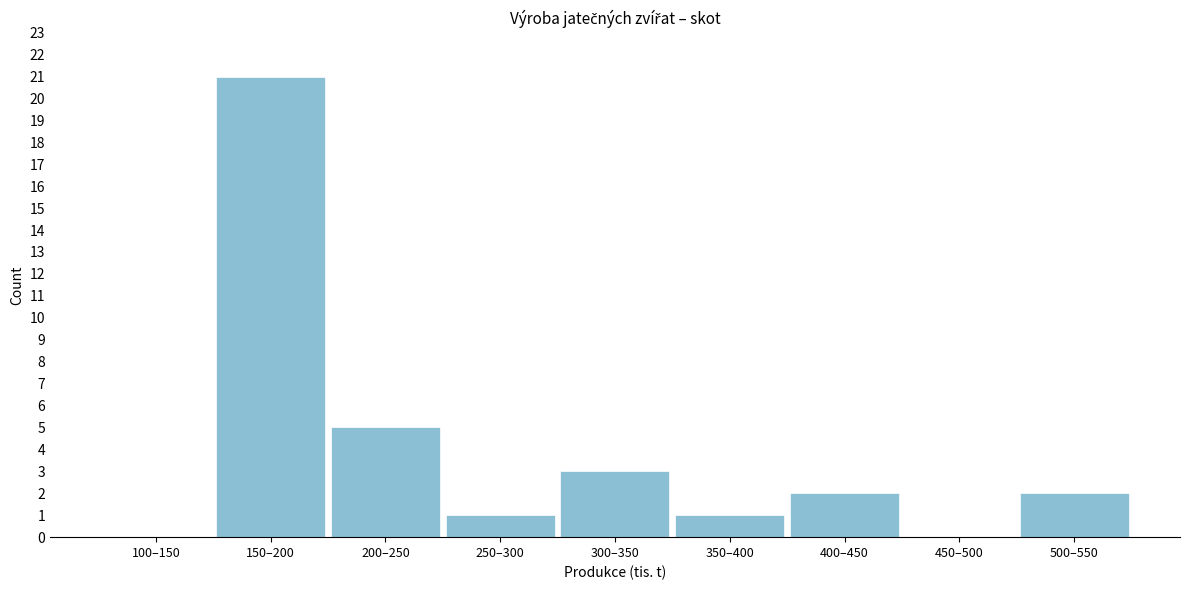

Reading left to right, extract all data points from this chart.

100–150=0	150–200=21	200–250=5	250–300=1	300–350=3	350–400=1	400–450=2	450–500=0	500–550=2